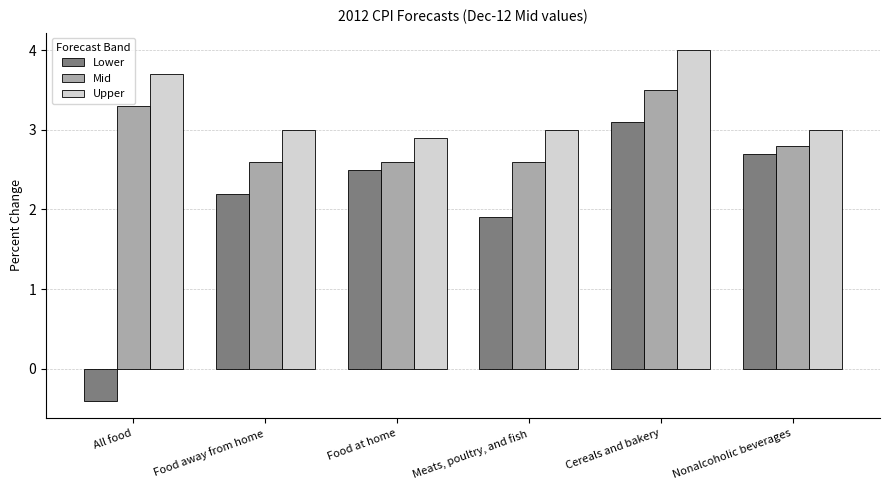

Reading left to right, list all the values displayed in this chart.

Lower: All food=-0.4	Food away from home=2.2	Food at home=2.5	Meats, poultry, and fish=1.9	Cereals and bakery=3.1	Nonalcoholic beverages=2.7
Mid: All food=3.3	Food away from home=2.6	Food at home=2.6	Meats, poultry, and fish=2.6	Cereals and bakery=3.5	Nonalcoholic beverages=2.8
Upper: All food=3.7	Food away from home=3.0	Food at home=2.9	Meats, poultry, and fish=3.0	Cereals and bakery=4.0	Nonalcoholic beverages=3.0